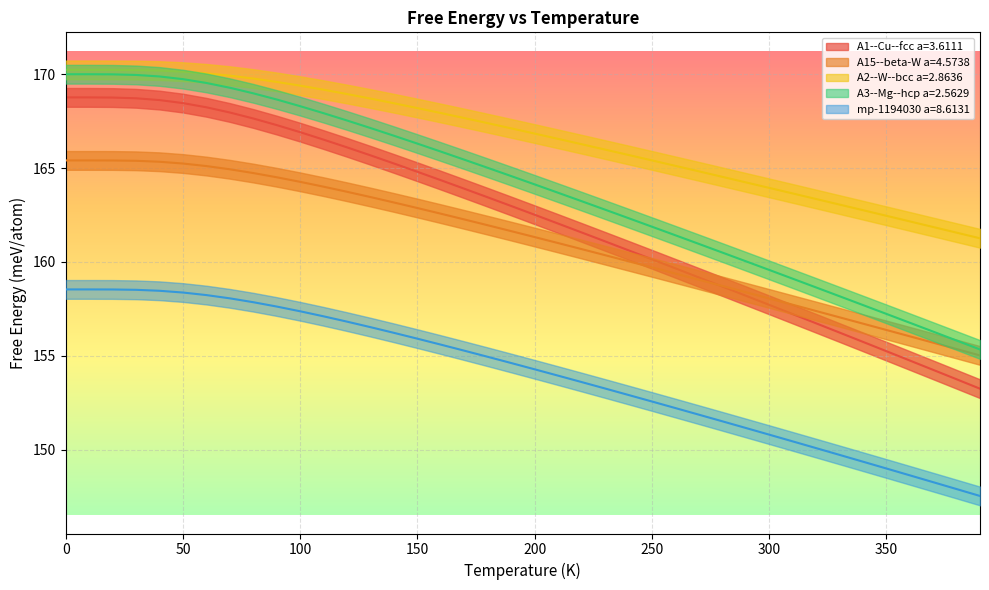

Count the number of categories in the chart.

40